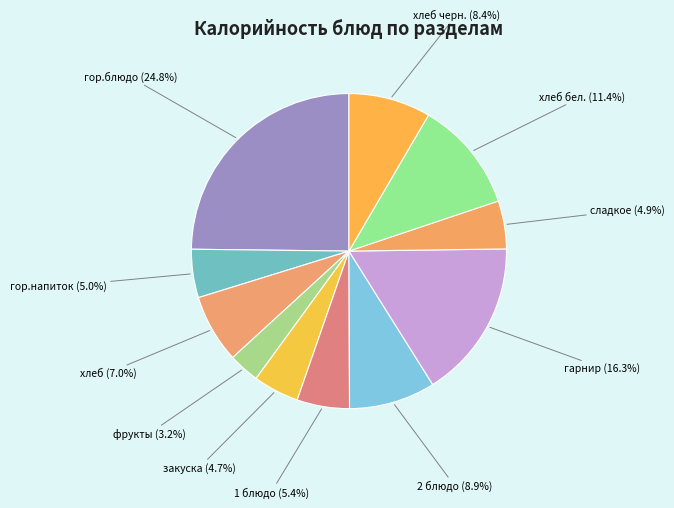

Which slice is the smallest?

фрукты (3.2%)